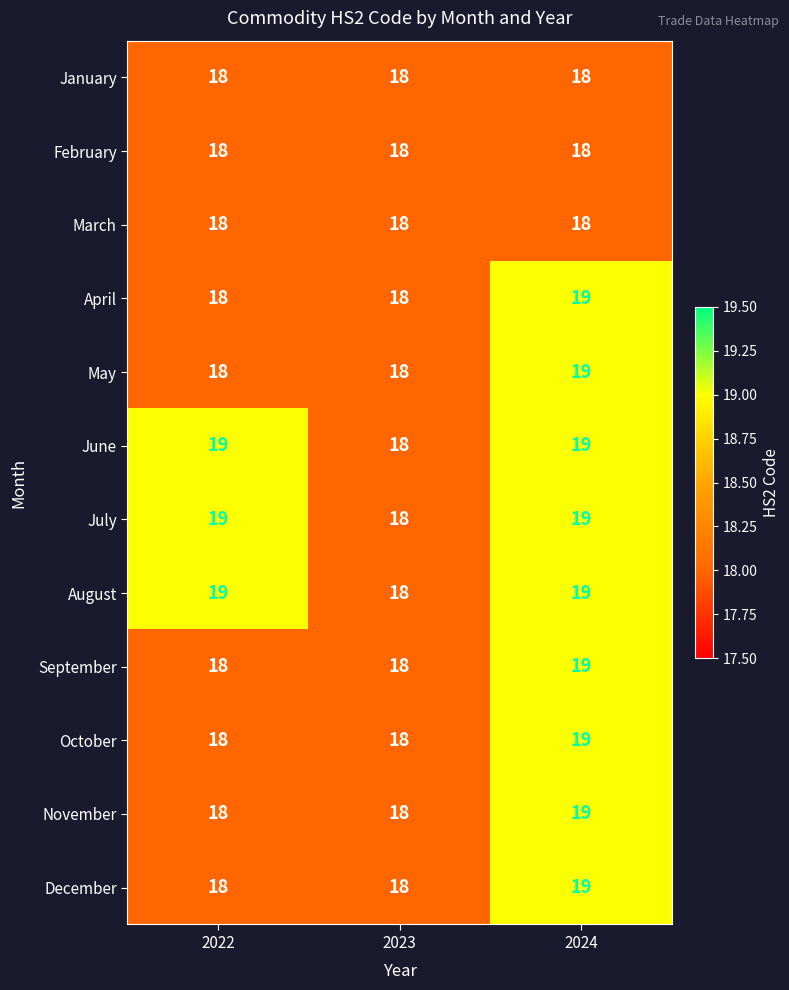

What is the average value of the June series?

19